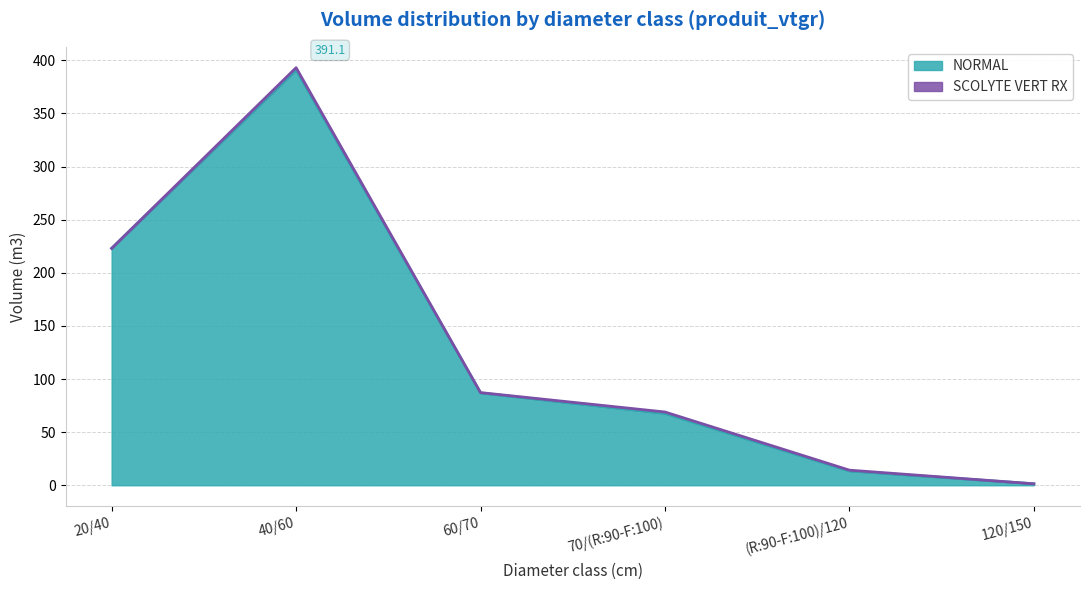

Which label corresponds to the smallest value in the chart?

120/150